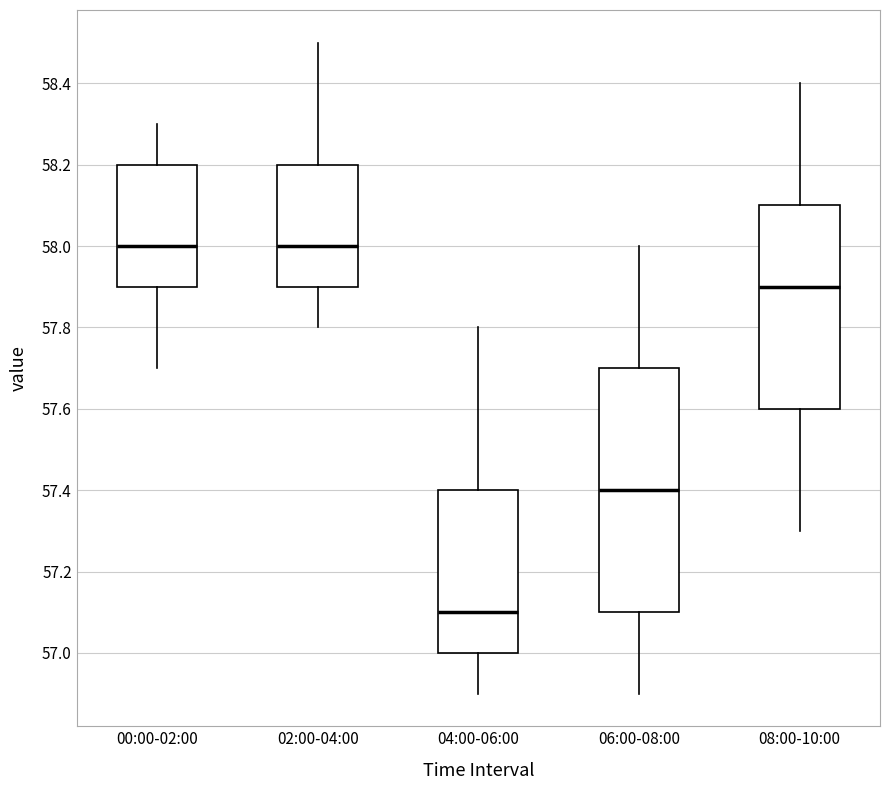

Reading left to right, transcribe this box plot: for each box, give where its median line is, the range the box spans, and where its two whiskers end, as read against the y-axis. The values are not printed on the chart, so give them approximately, as read against the axis.

00:00-02:00: median 58.0, box 57.9 to 58.2, whiskers 57.7 to 58.3
02:00-04:00: median 58.0, box 57.9 to 58.2, whiskers 57.8 to 58.5
04:00-06:00: median 57.1, box 57.0 to 57.4, whiskers 56.9 to 57.8
06:00-08:00: median 57.4, box 57.1 to 57.7, whiskers 56.9 to 58.0
08:00-10:00: median 57.9, box 57.6 to 58.1, whiskers 57.3 to 58.4